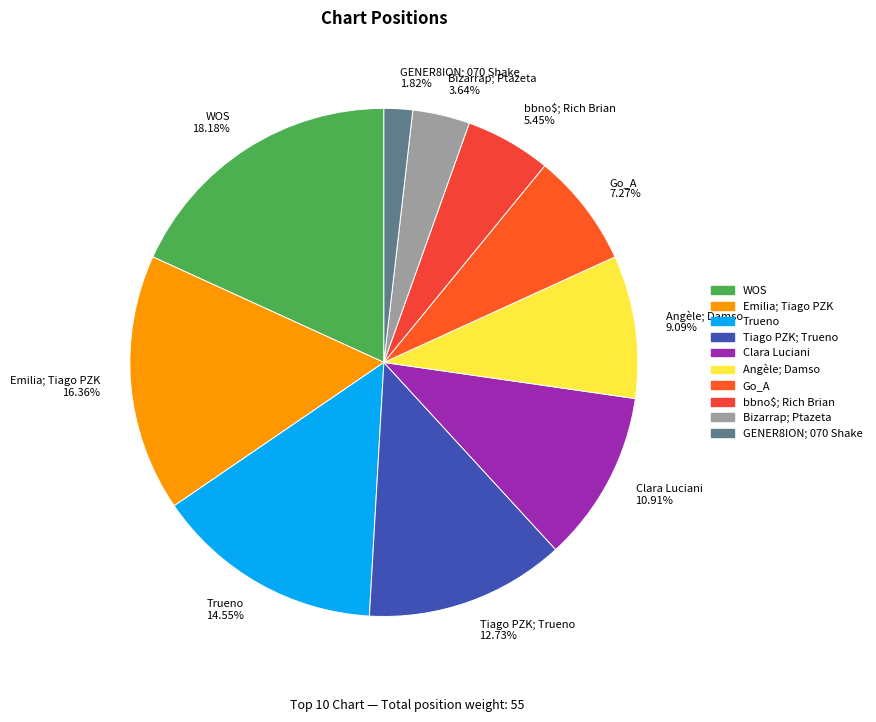

Between bbno$; Rich Brian and Angèle; Damso, which is larger?

Angèle; Damso